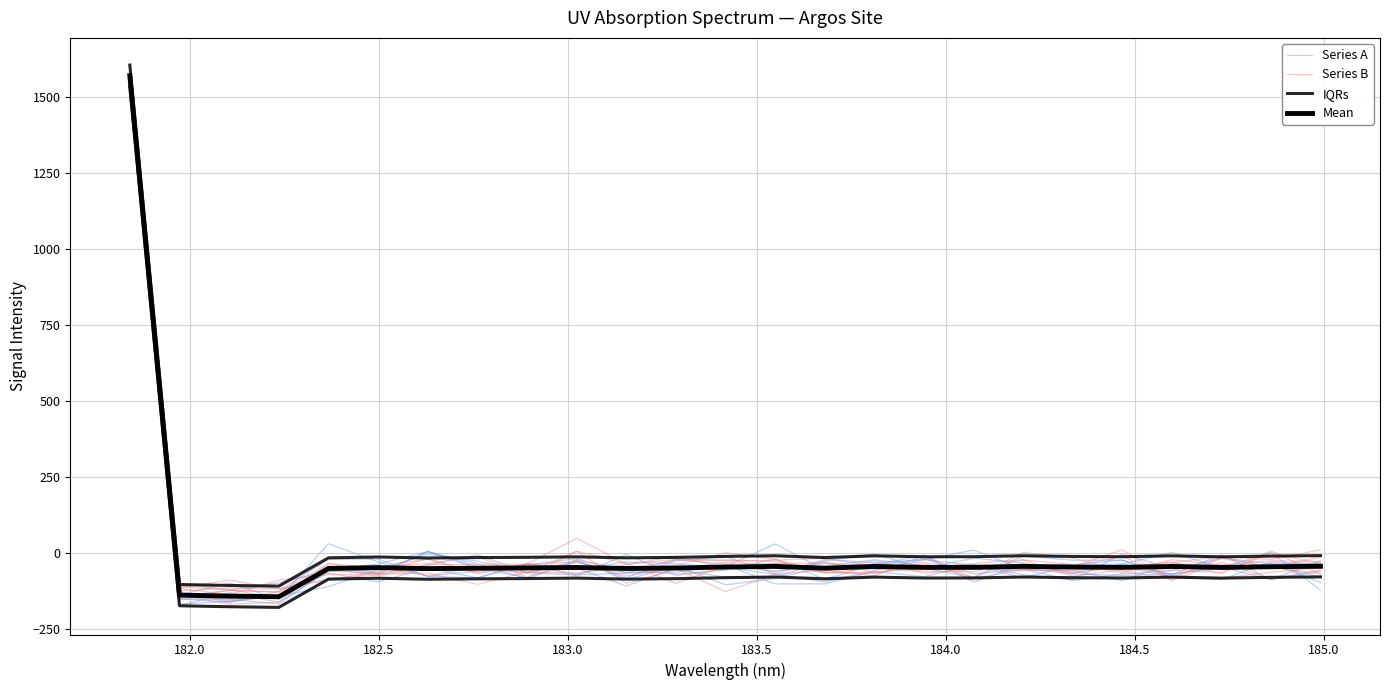

Which series has the largest total across all categories?

IQRs